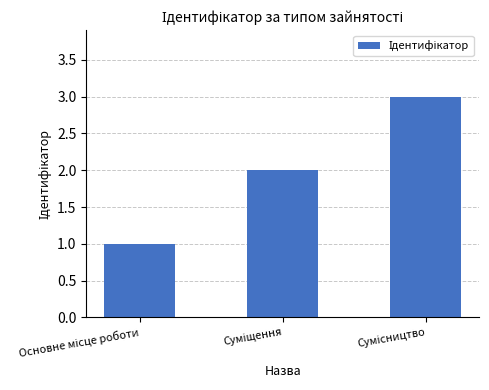

What is the difference between the maximum and minimum values?

2